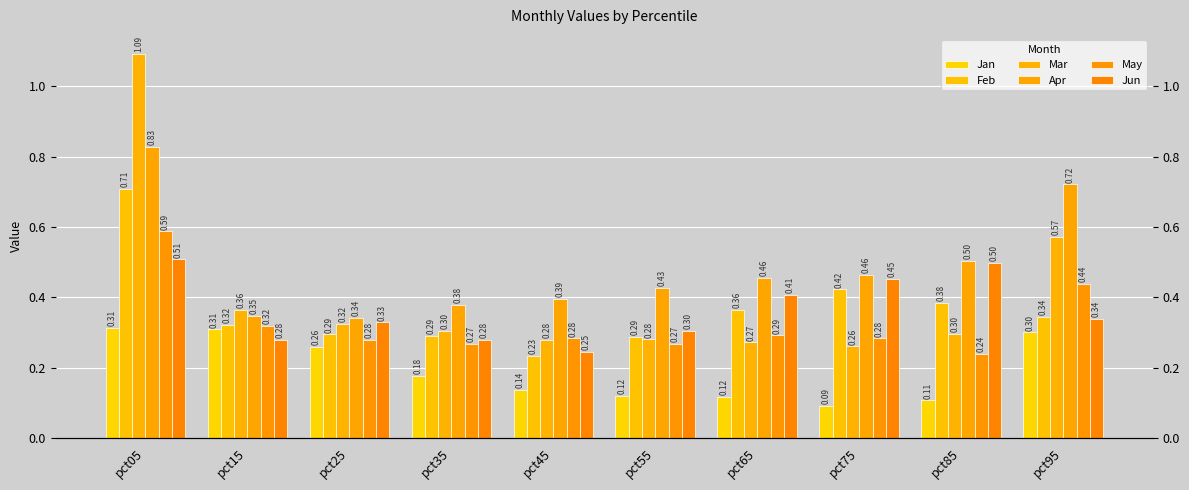

At which category does the chart reach its peak across all series?

pct05